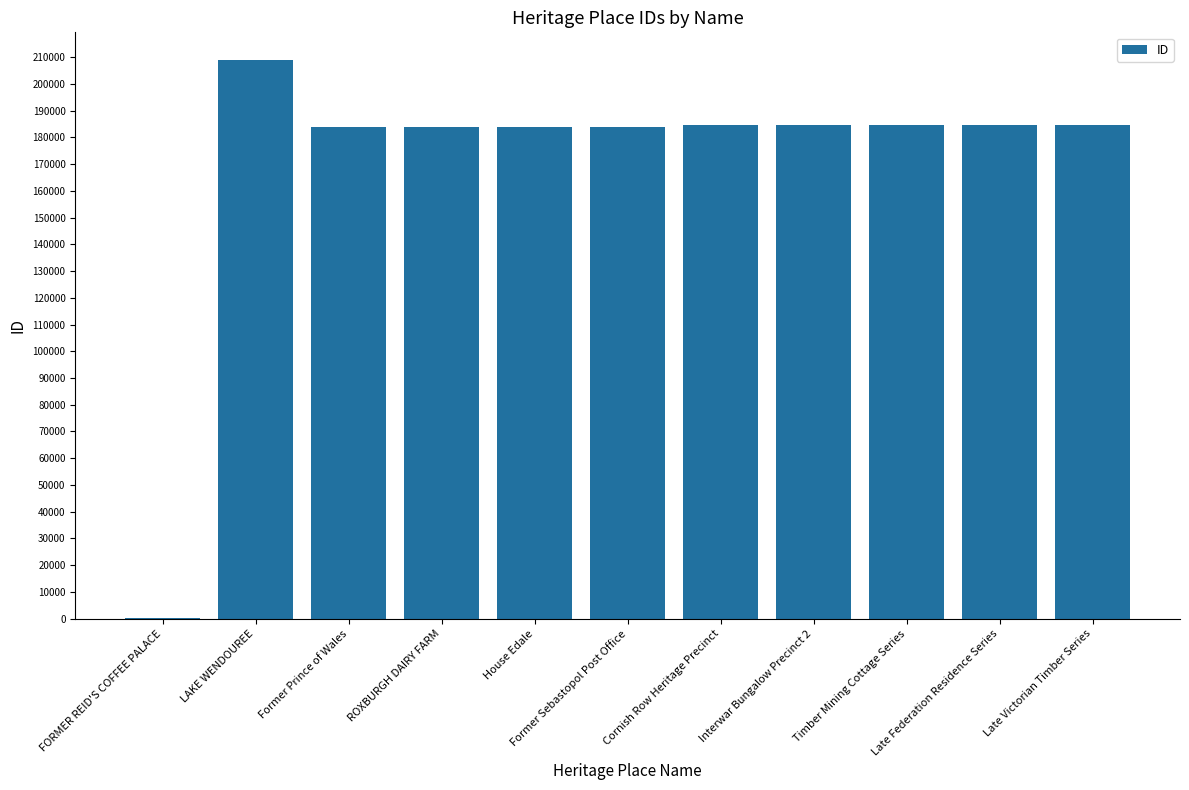

The chart shows a value of 125 at FORMER REID'S COFFEE PALACE. True or false?

False